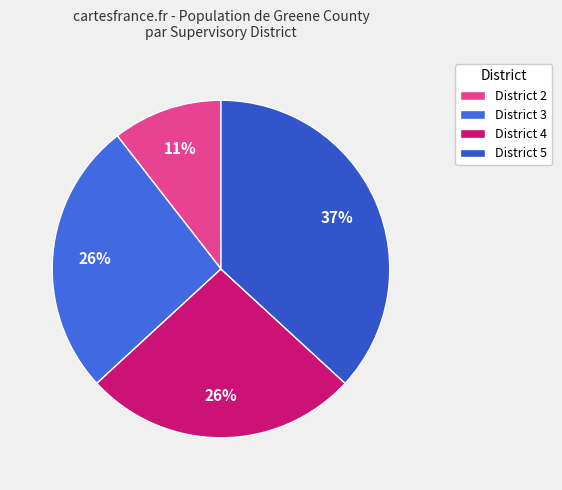

How many segments does this pie chart have?

4